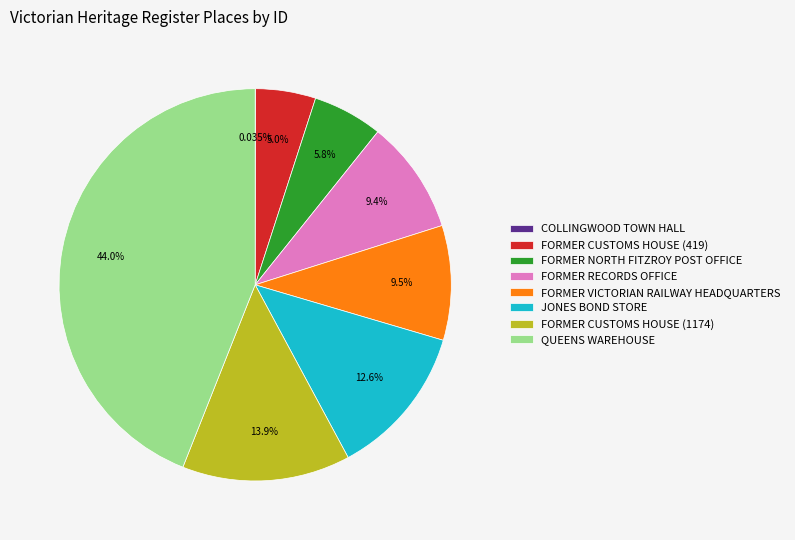

Is it true that JONES BOND STORE is 13% of the pie?

True